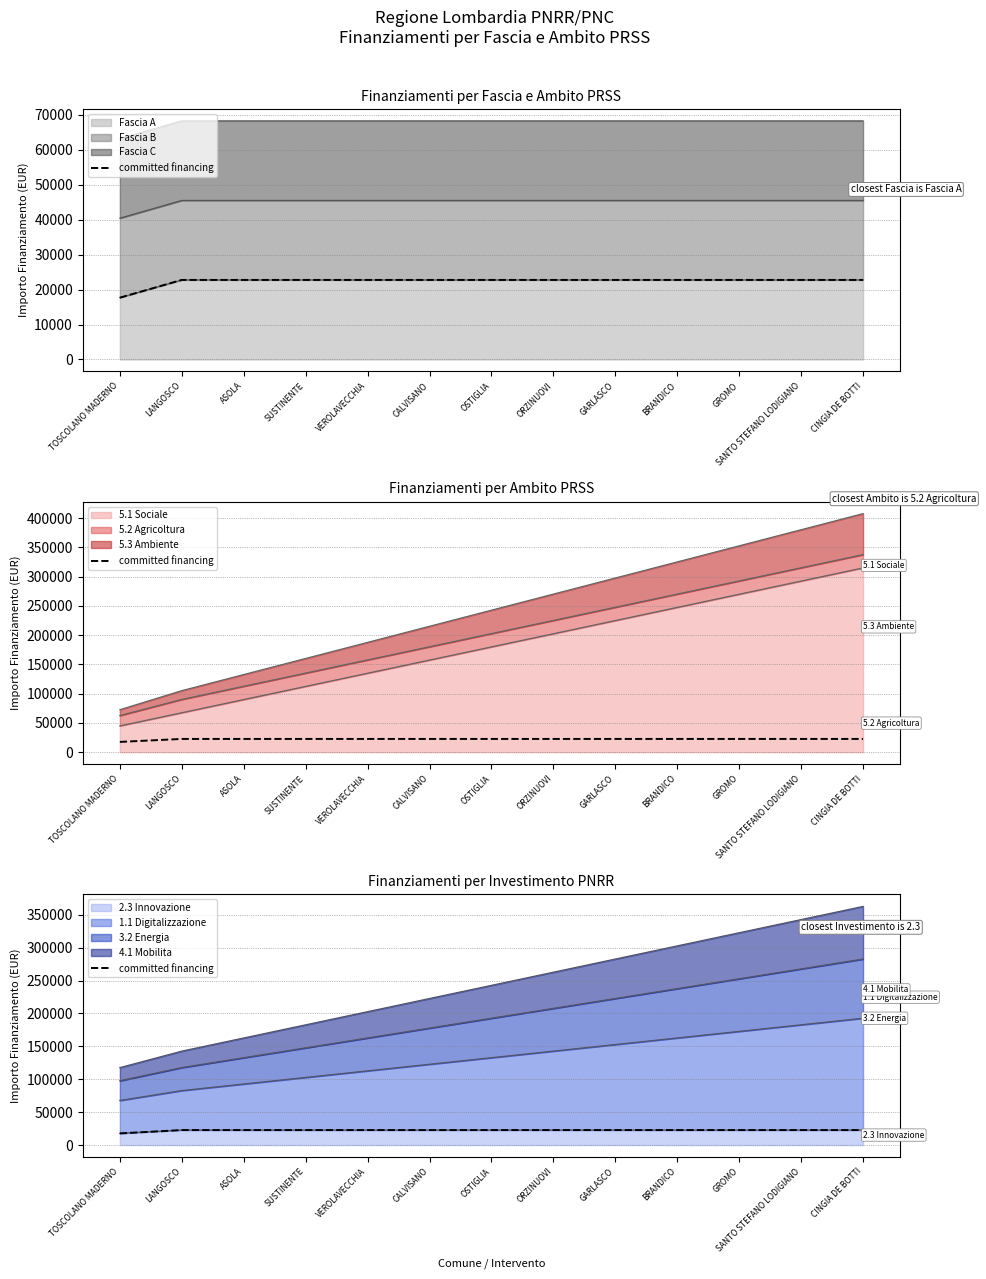

Reading left to right, extract all data points from this chart.

17674.8	22750.0	22750.0	22750.0	22750.0	22750.0	22750.0	22750.0	22750.0	22750.0	22750.0	22750.0	22750.0